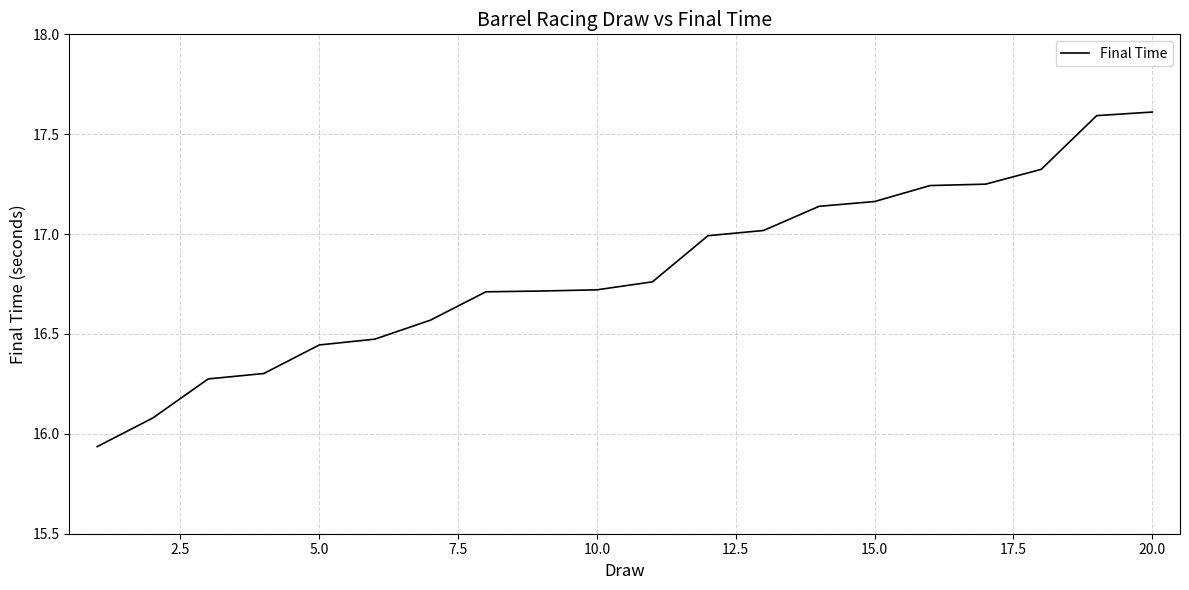

What is the greatest value displayed?

17.6